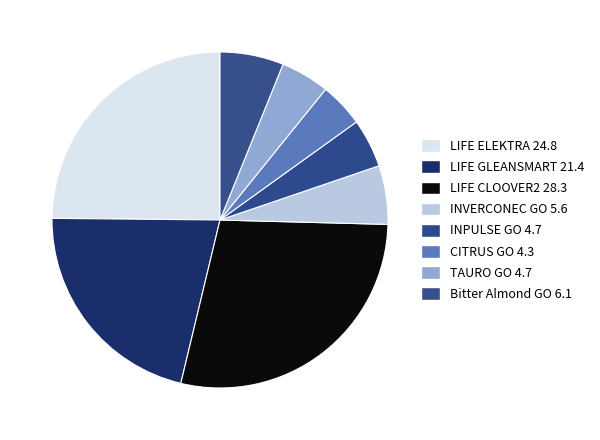

Do LIFE CLOOVER2 and LIFE GLEANSMART together represent more than half of the pie?

No